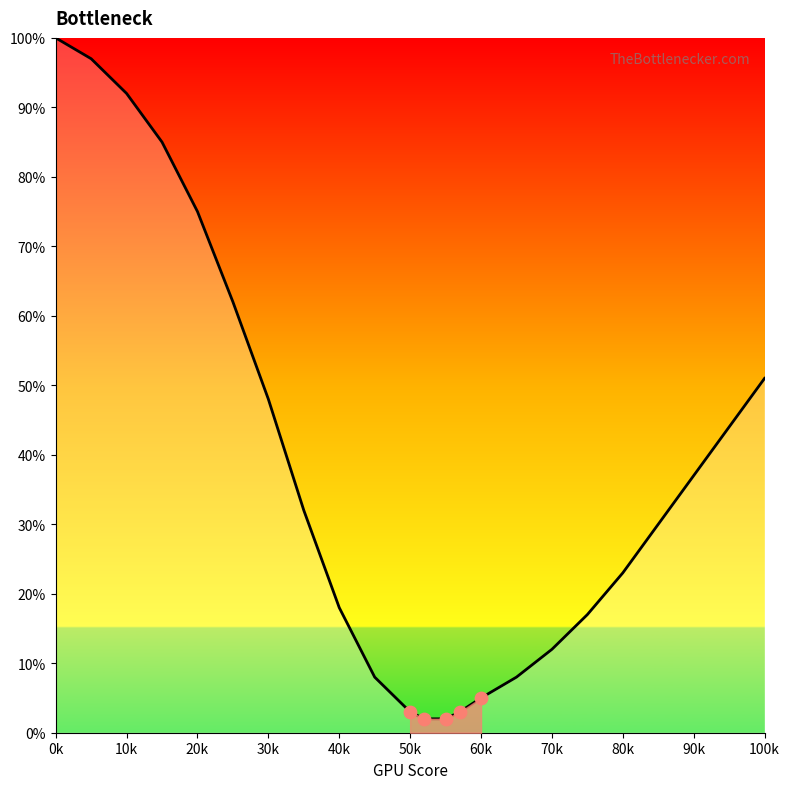

What is the difference between the maximum and minimum values?

98